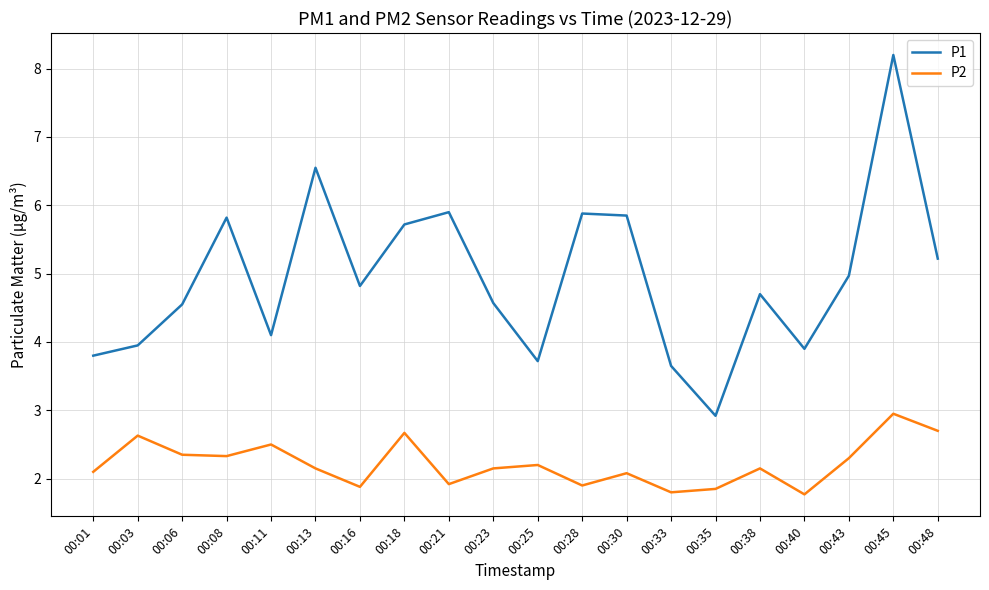

What is the minimum value for P1?

2.9